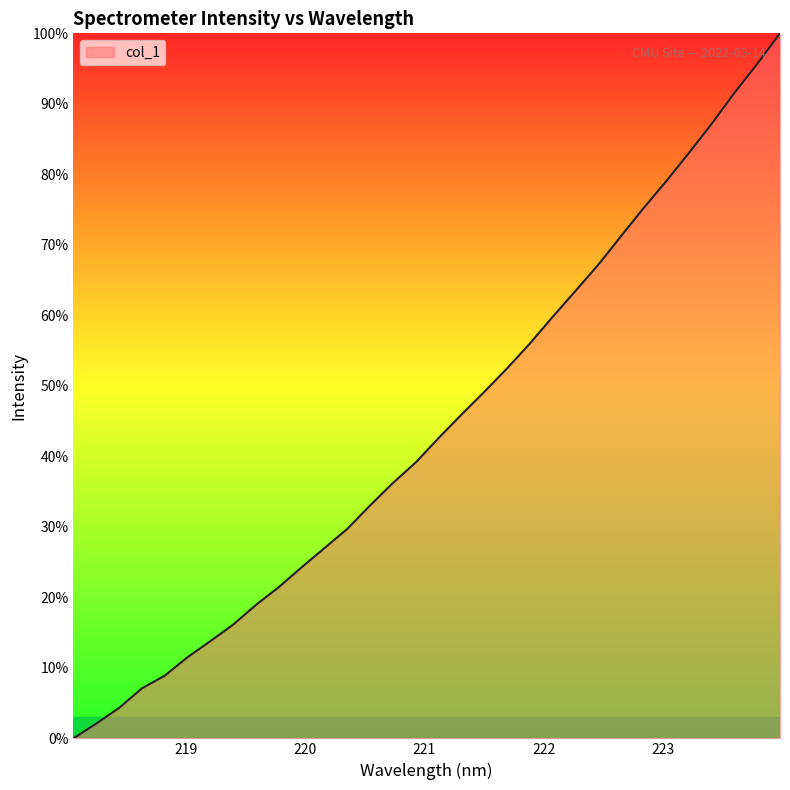

What is the difference between the maximum and minimum values?

100.0